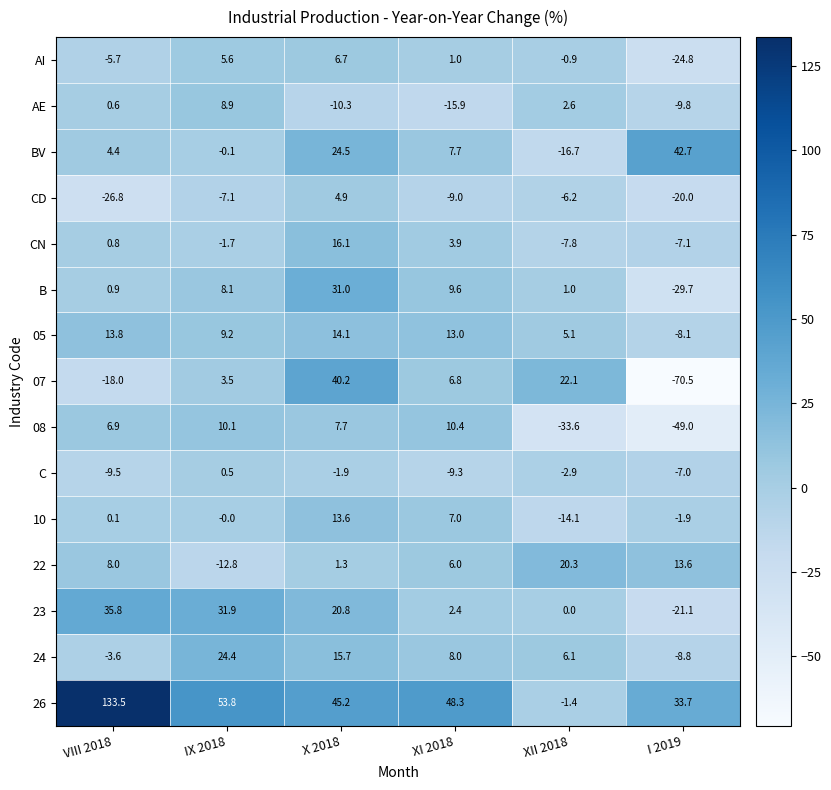

At X 2018, list the series in order from largest to smallest.

26, 07, B, BV, 23, CN, 24, 05, 10, 08, AI, CD, 22, C, AE